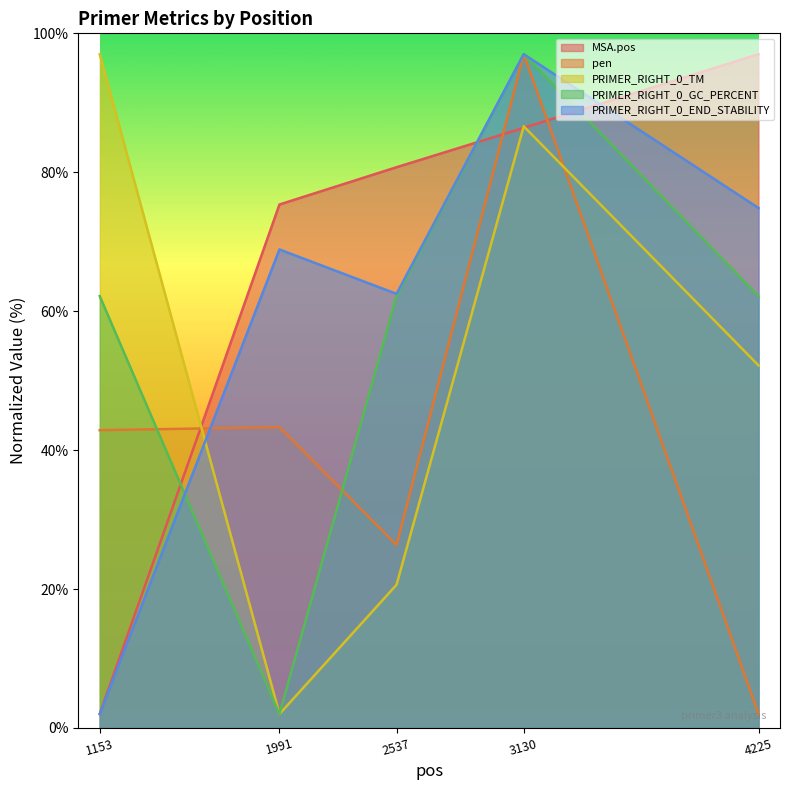

How many data points does each series have?

5